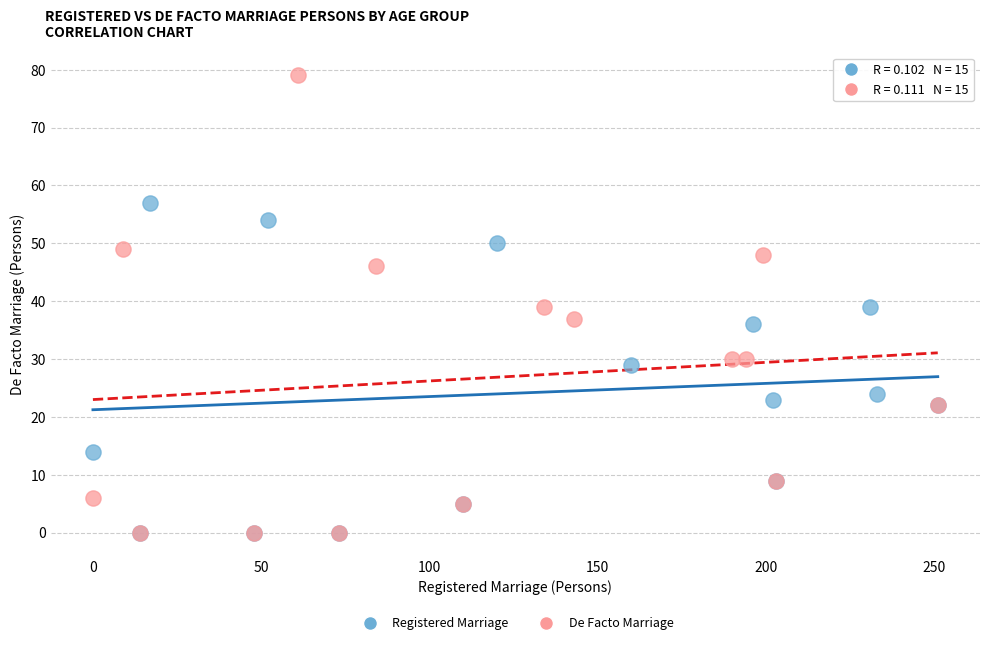

Which series contains the highest Y value?

De Facto Marriage